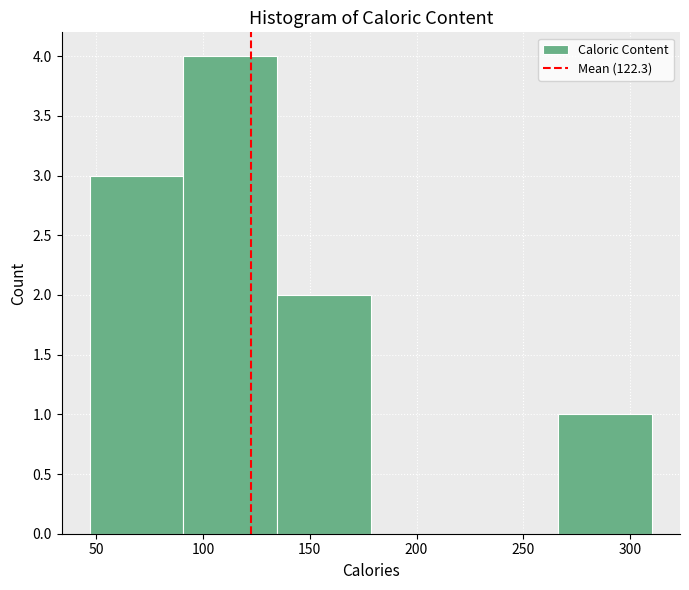

Reading left to right, transcribe this chart: for each bar, give the range it covers on the x-axis and its height. Neither the bar edges nor the heights are printed on the chart, so give them approximately, as read against the axes.

45 to 90: 3
90 to 135: 4
135 to 180: 2
180 to 220: 0
220 to 265: 0
265 to 310: 1